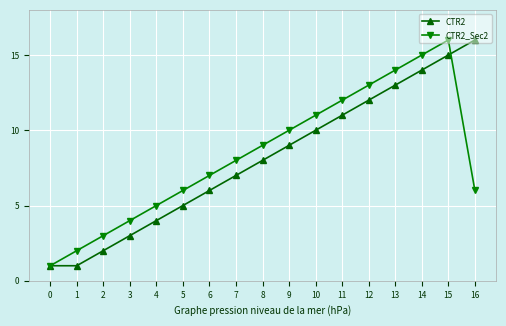

How many data points in CTR2 are less than 8?

8